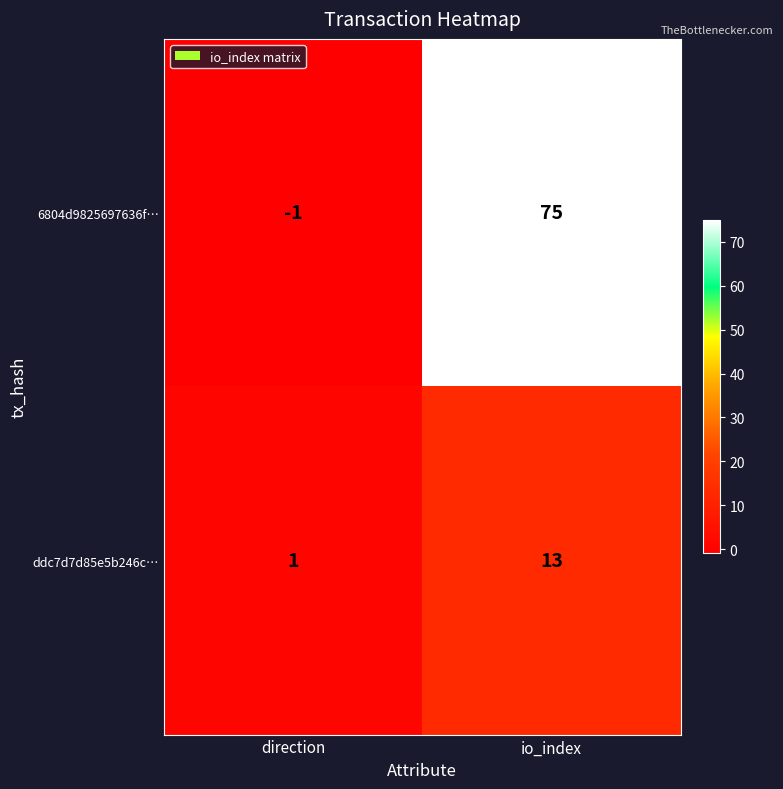

What is the average value of the 6804d9825697636f… series?

37